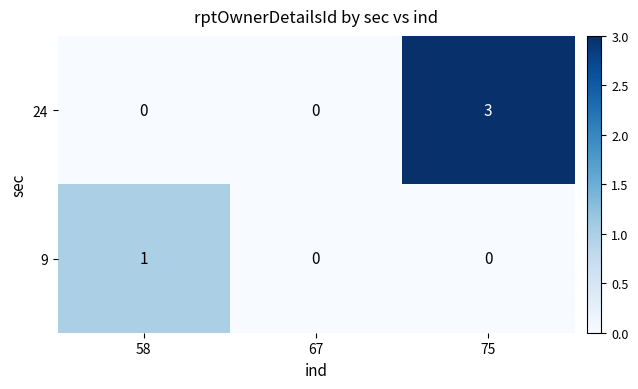

Which label corresponds to the largest value in the chart?

75